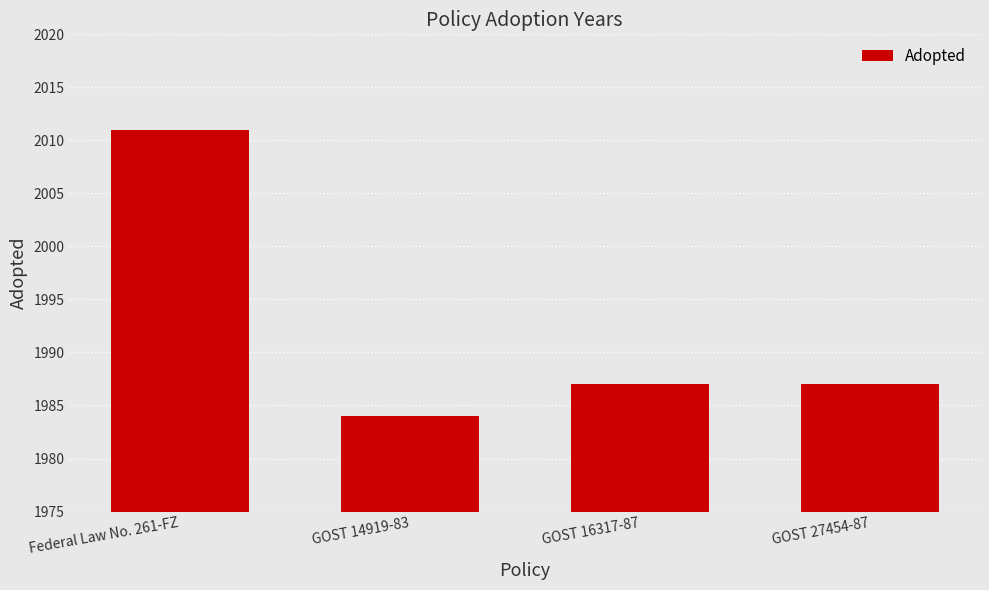

What is the average value?

1992